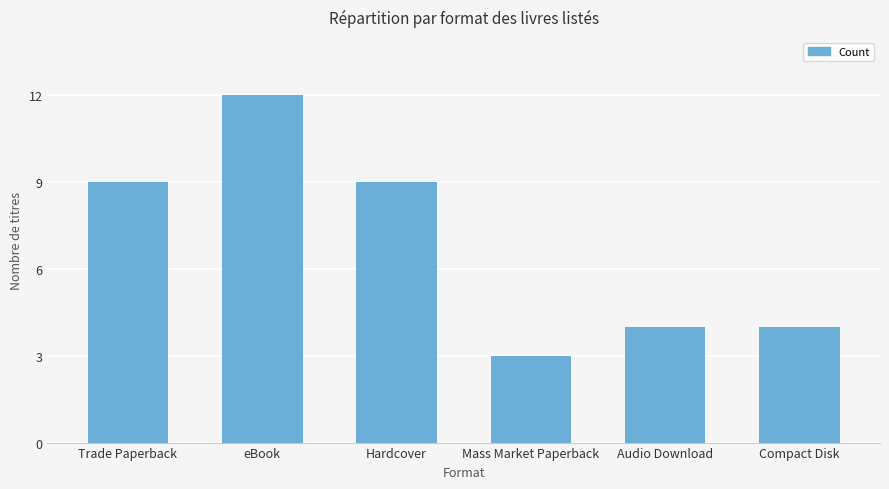

What is the label of the 2nd bar from the right?

Audio Download